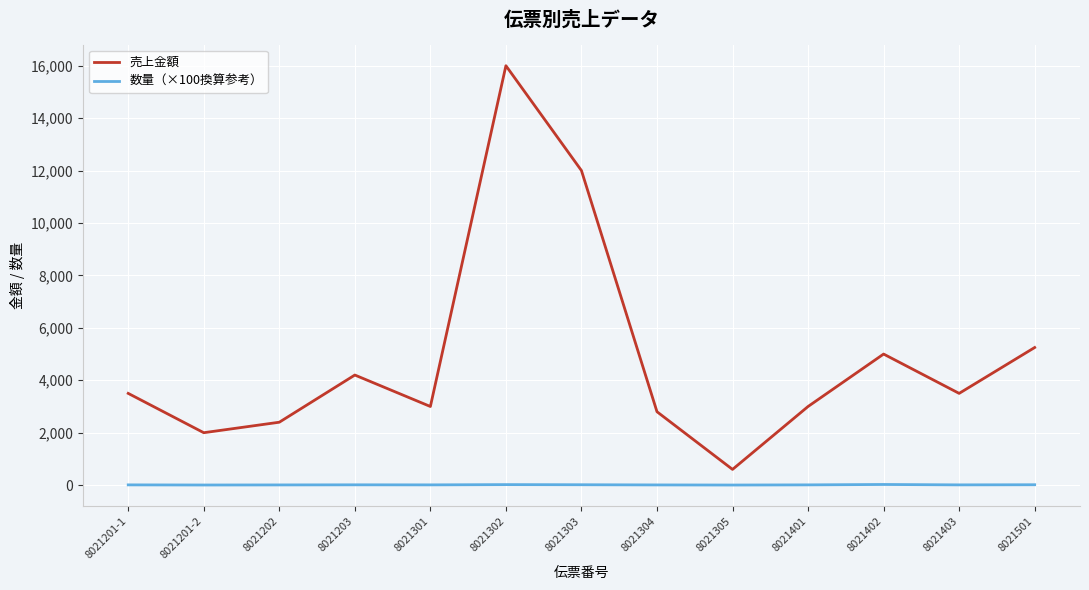

Where is 売上金額 nearest to the value 8300?

8021501